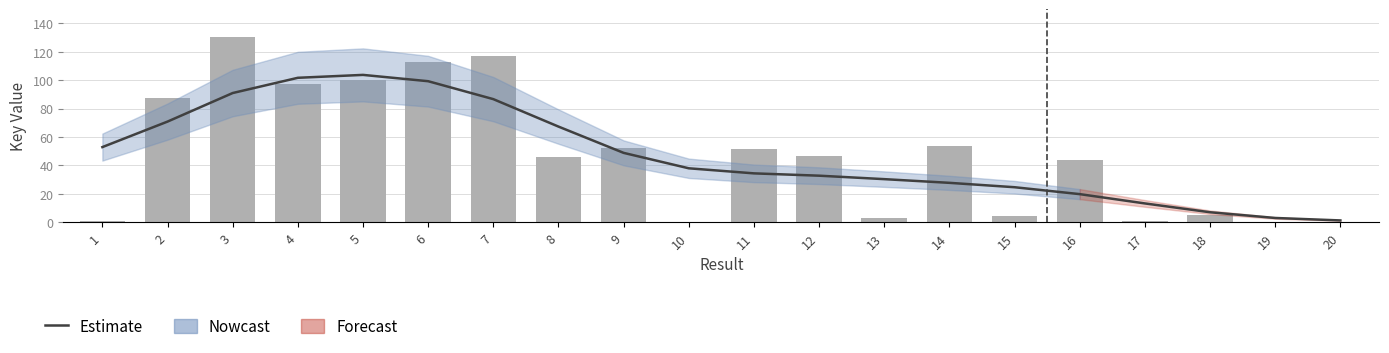

What is the difference between the Estimate values at 15 and 18?

17.6